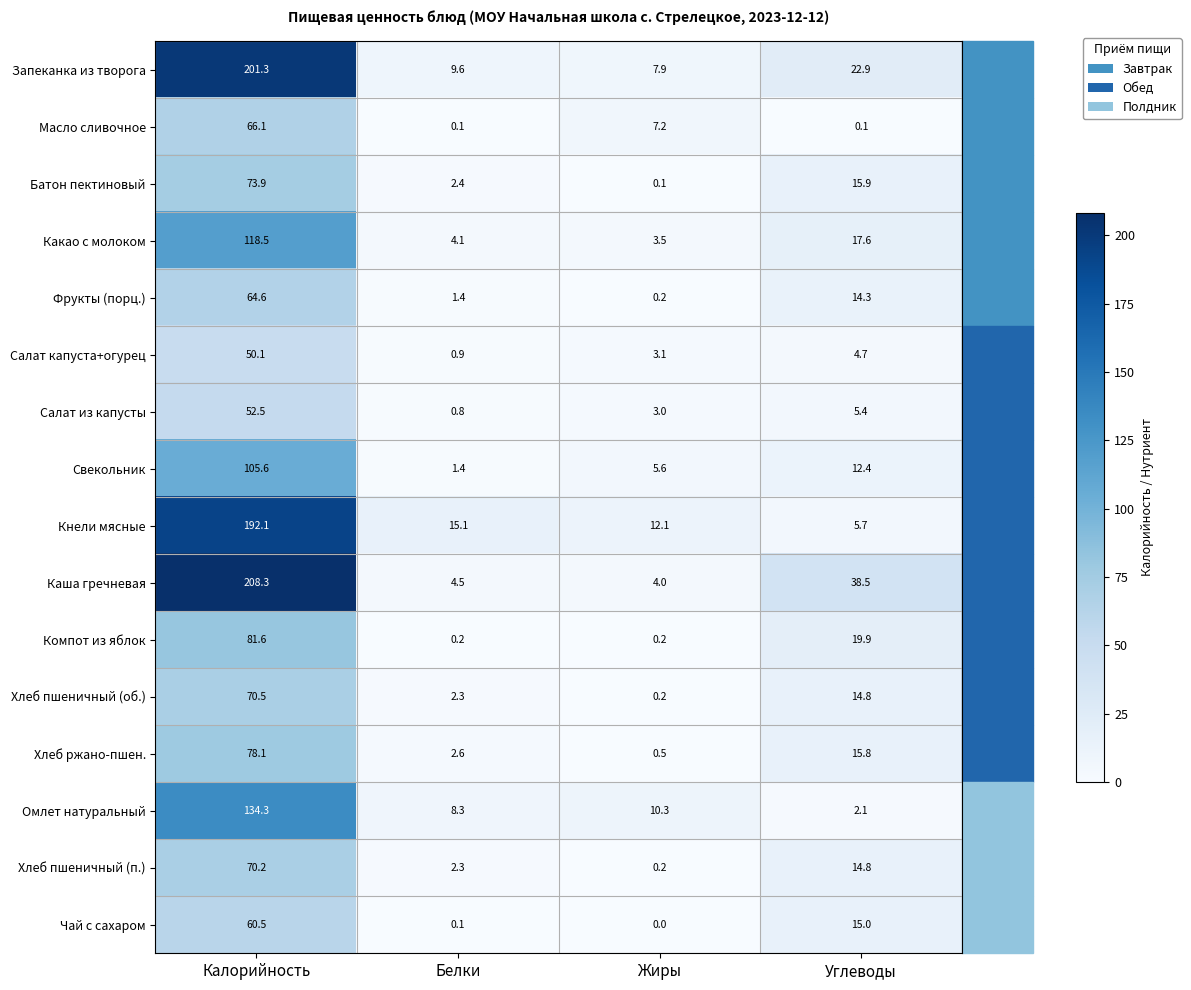

Which category has the lowest value across all series?

Жиры